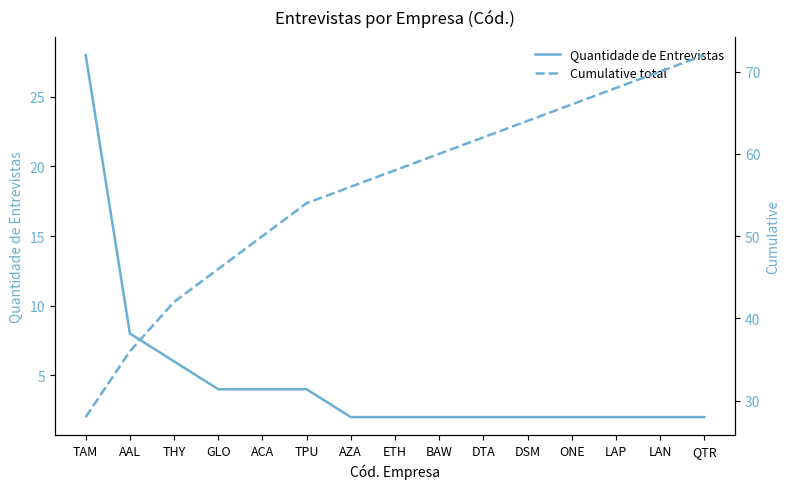

What value does the Quantidade de Entrevistas series have at DTA?

2